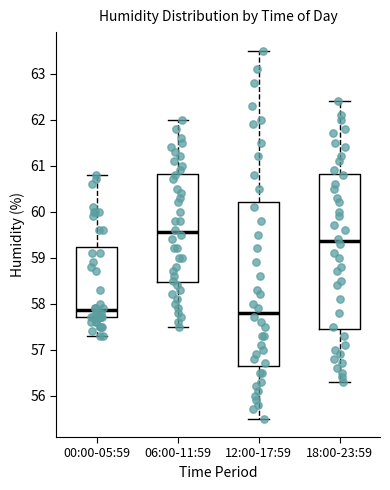

Where is the upper edge of the box for 00:00-05:59 on the y-axis? The values are not printed on the chart, so give them approximately, as read against the axis.

59.2